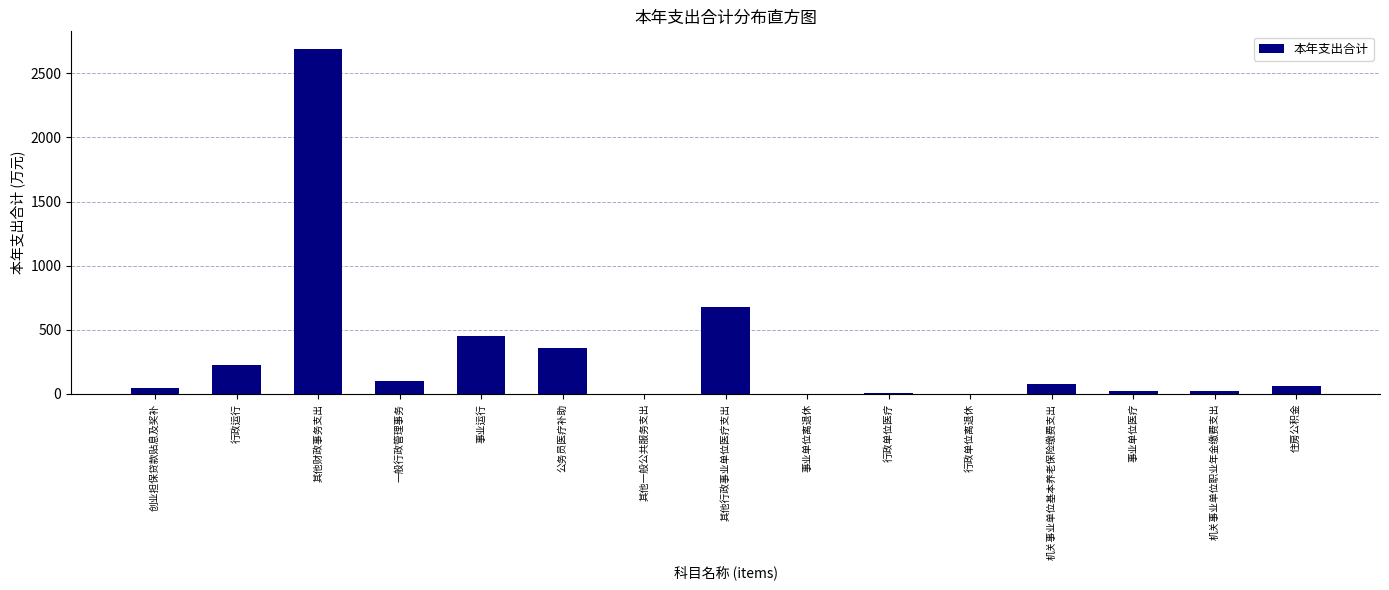

Which has a higher value, 行政运行 or 机关事业单位基本养老保险缴费支出?

行政运行